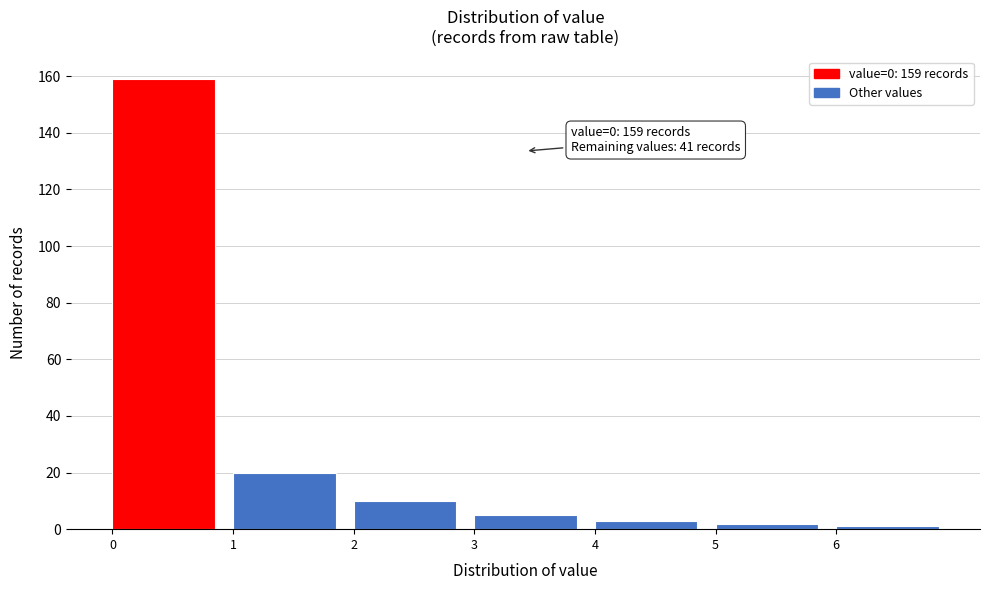

Which range on the x-axis has the tallest bar?

0 to 1